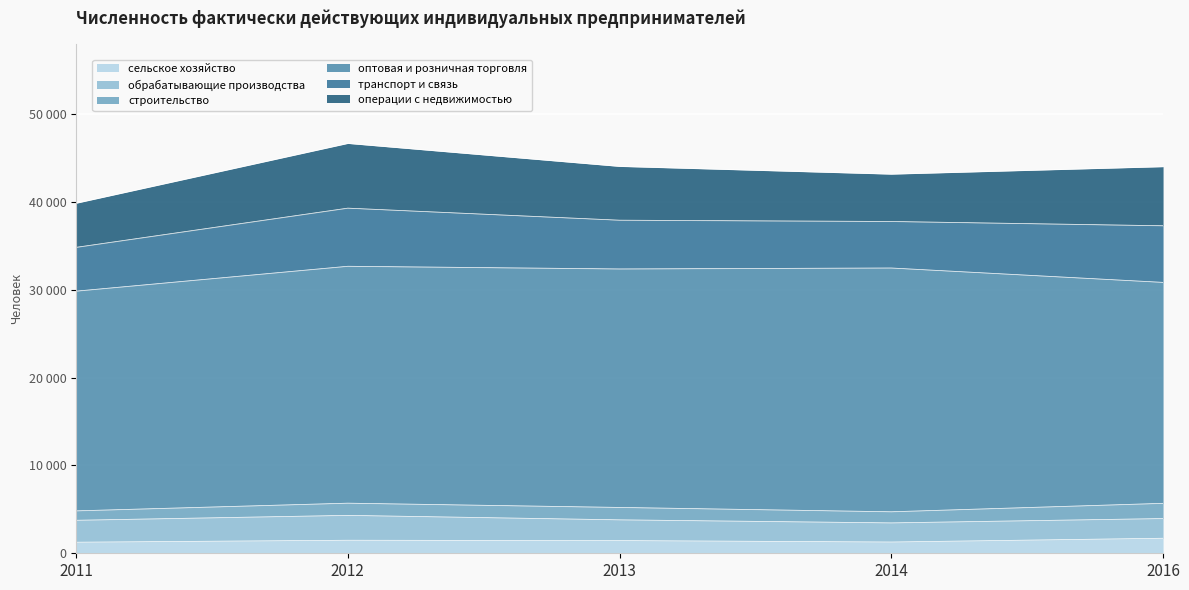

What are all the series names shown in the legend?

сельское хозяйство, обрабатывающие производства, строительство, оптовая и розничная торговля, транспорт и связь, операции с недвижимостью